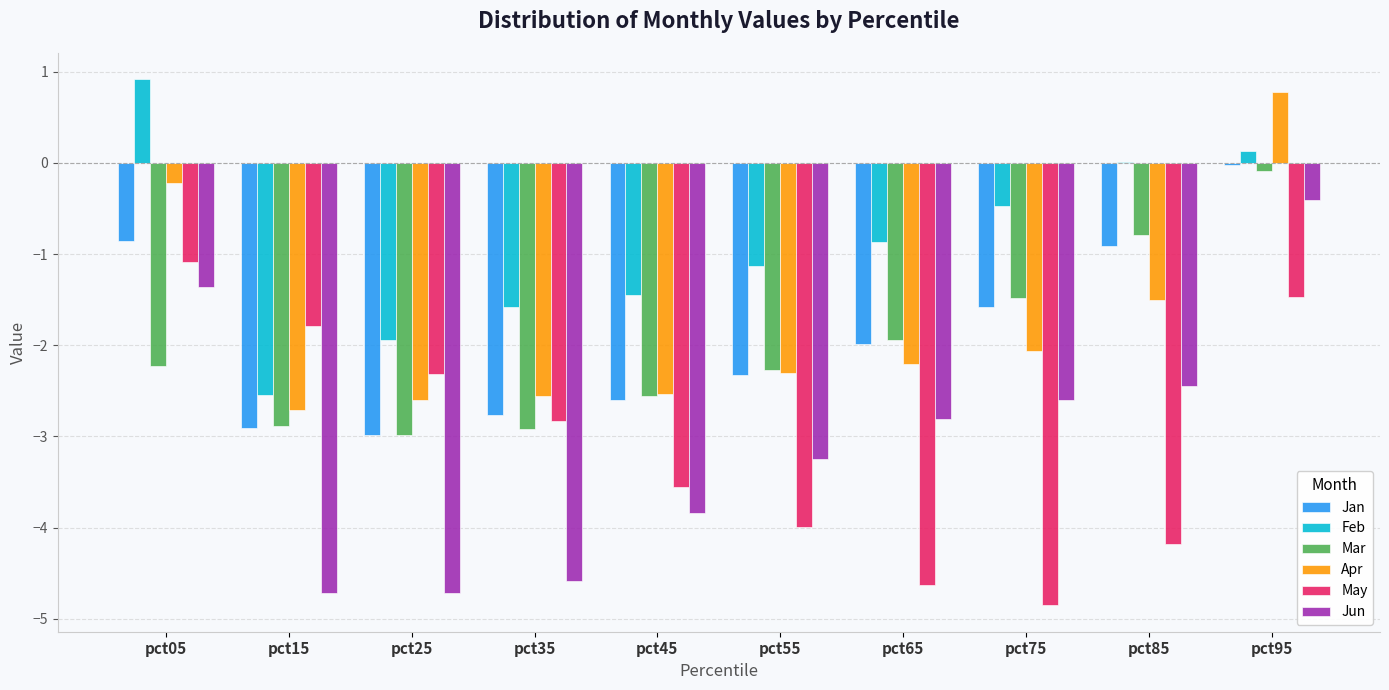

At which category is the sum across all series the highest?

pct95